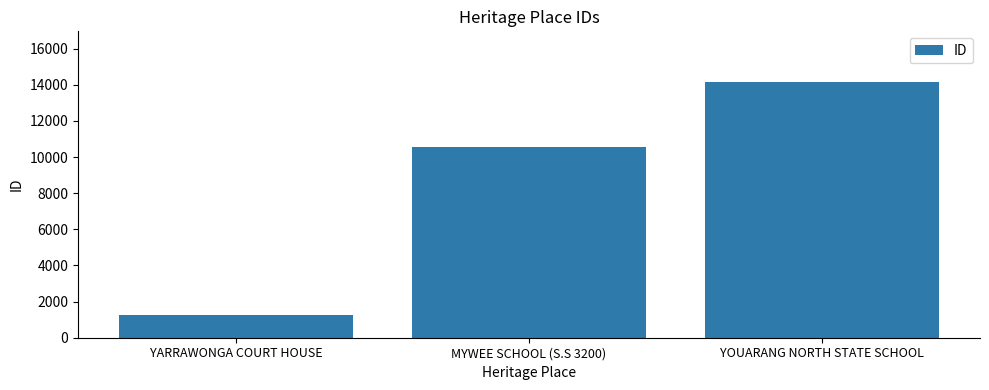

What is the difference between the second highest and minimum values?

9277